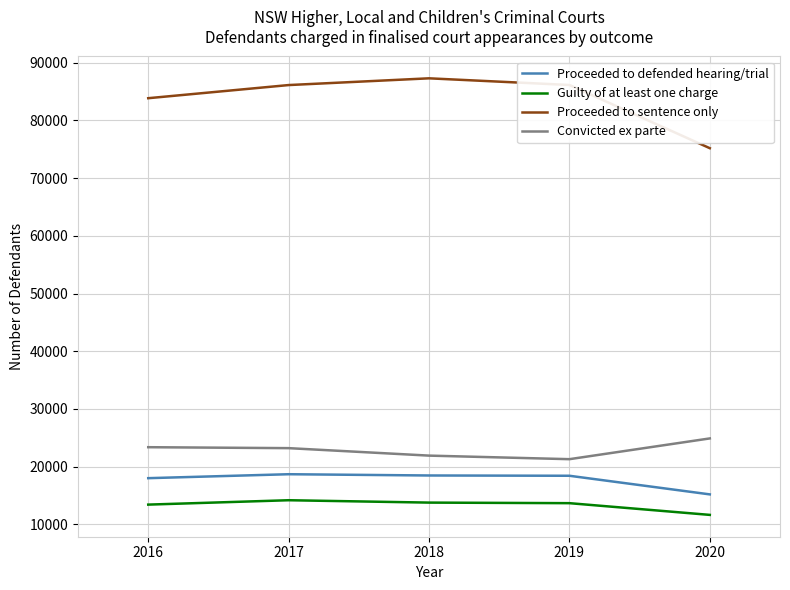

What is the sum of all Proceeded to sentence only values?

418573